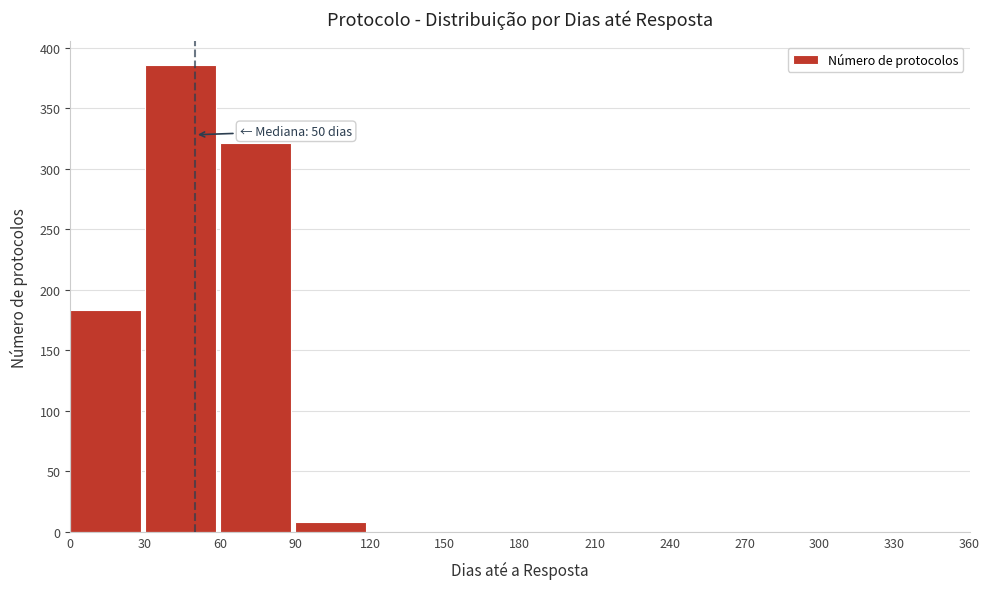

Over which range of the x-axis is the bar tallest?

30 to 60